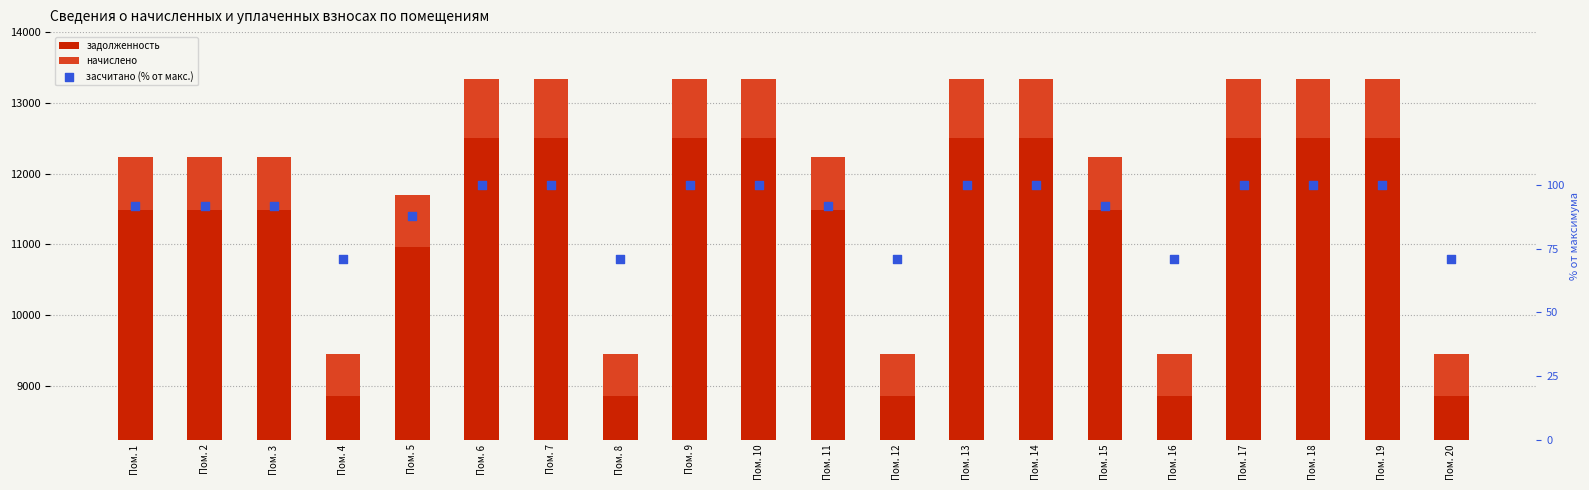

At how many categories does at least one series exceed 10700?

15